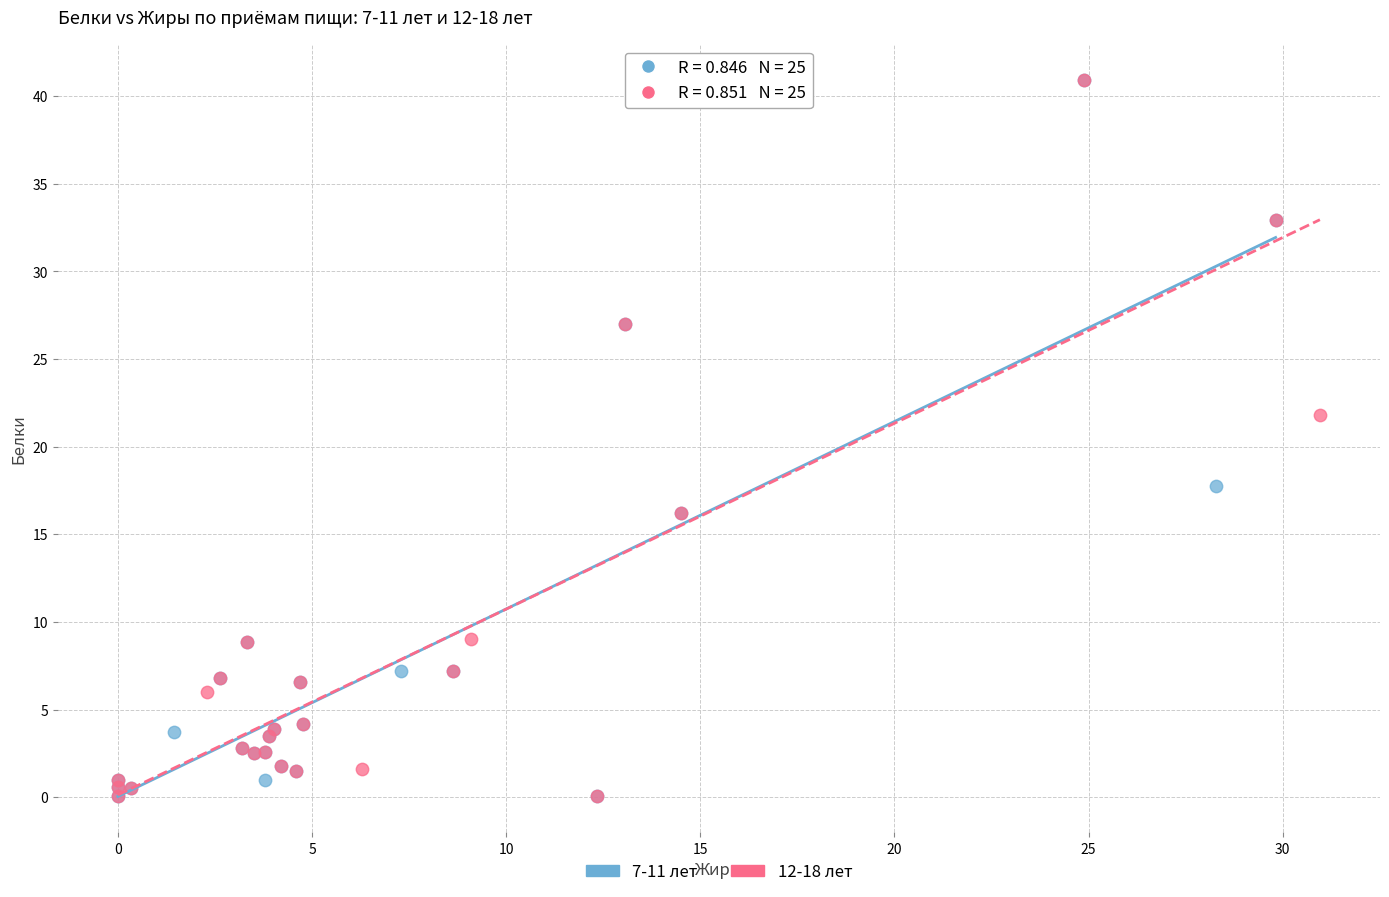

What are all the series names shown in the legend?

7-11 лет, 12-18 лет